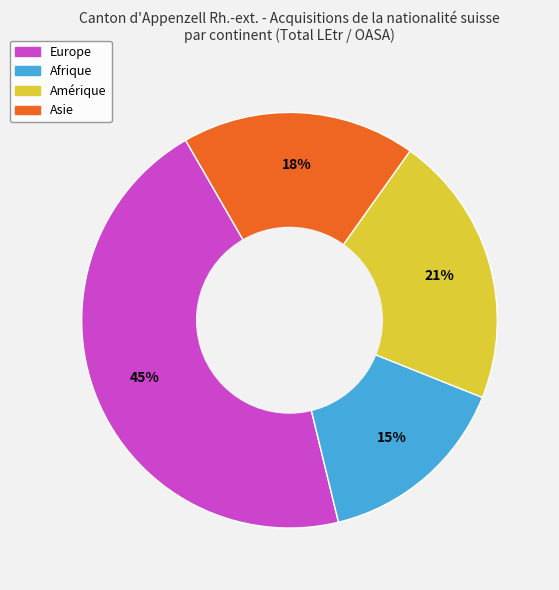

Does any single category account for the majority?

No